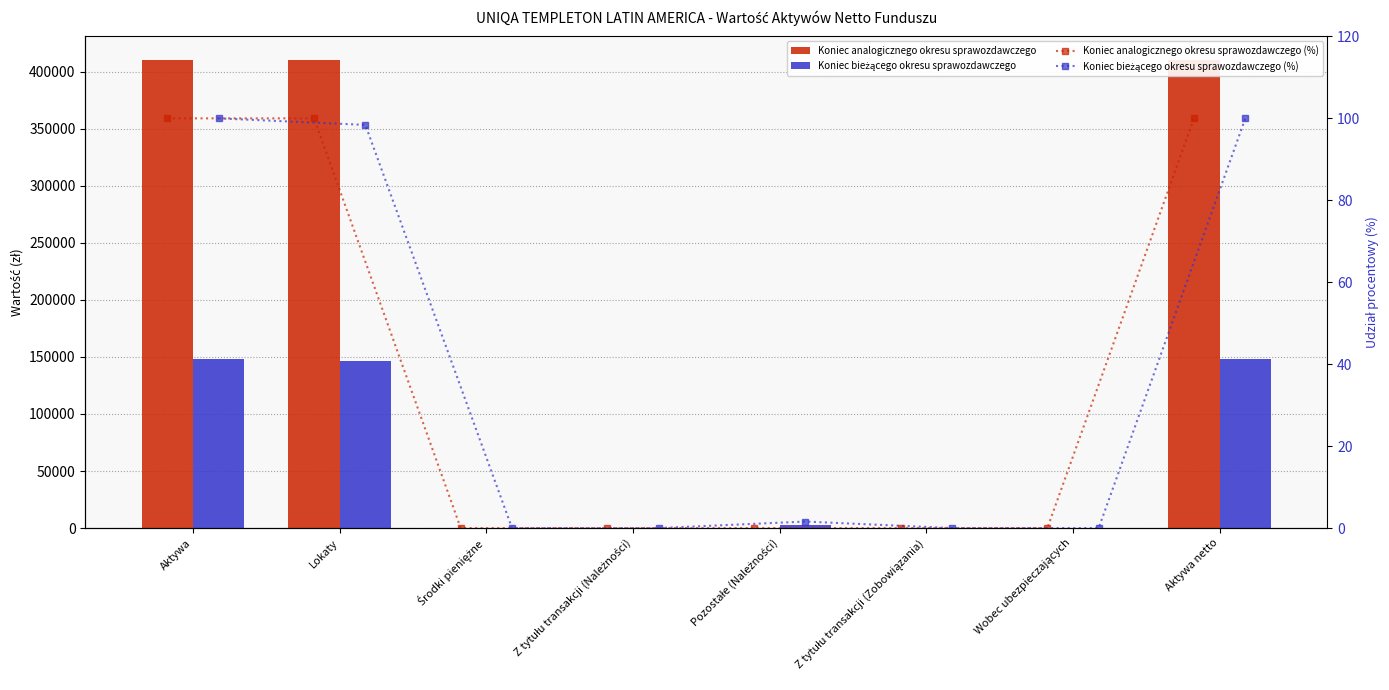

At how many categories does at least one series exceed 398493?

3